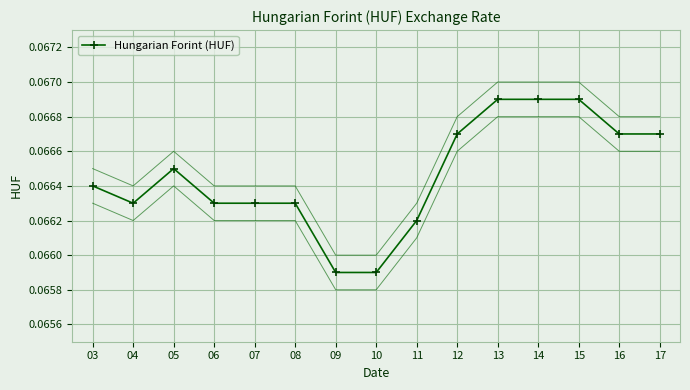

The chart shows a value of 0.1 at 04. True or false?

True